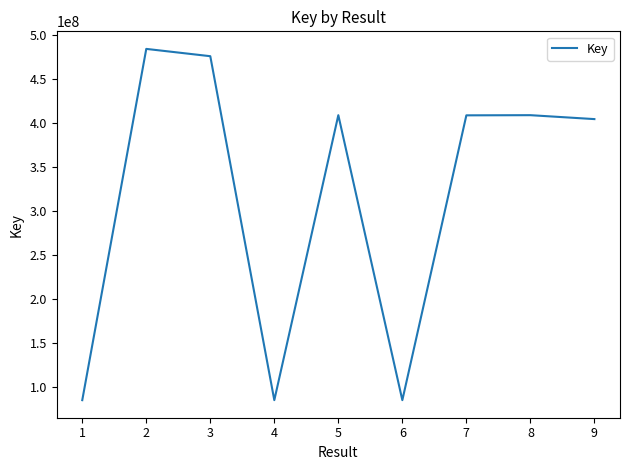

The value at 1 is 84881479. True or false?

True